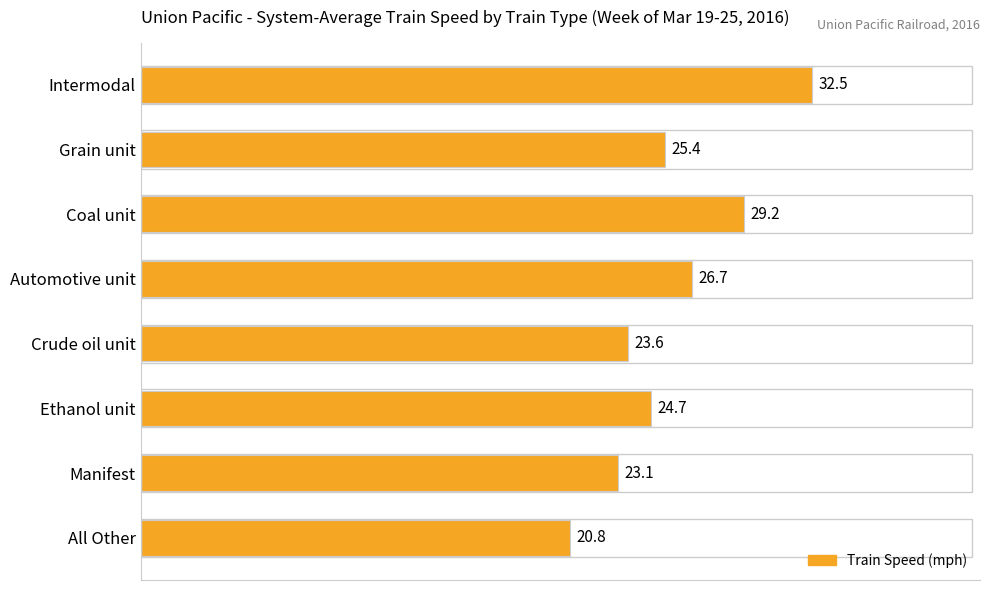

True or false: the data shows 36.0 at Crude oil unit.

False